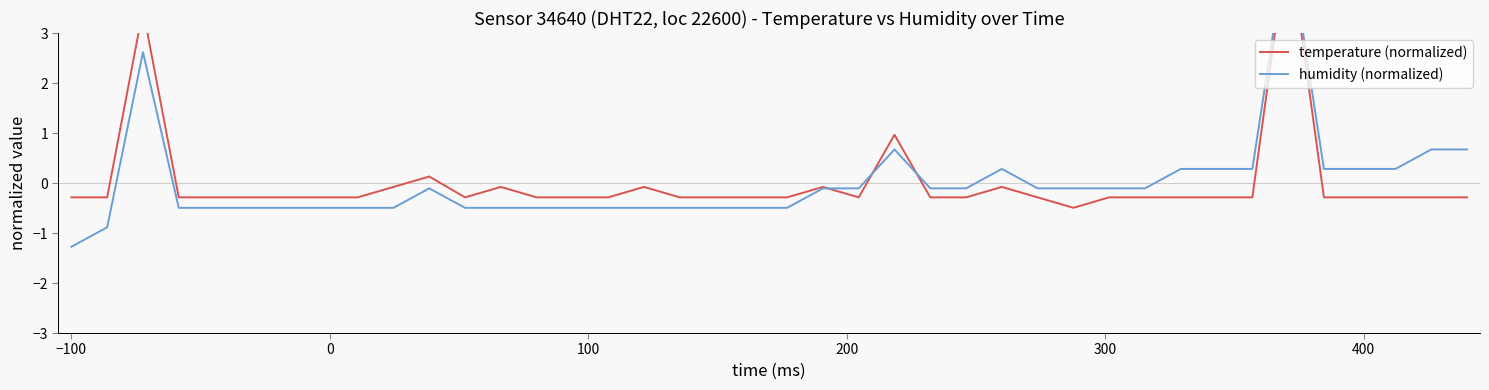

Reading left to right, transcribe all the data shown in this chart.

temperature (normalized): -0.3	-0.3	3.5	-0.3	-0.3	-0.3	-0.3	-0.3	-0.3	-0.1	0.1	-0.3	-0.1	-0.3	-0.3	-0.3	-0.1	-0.3	-0.3	-0.3	-0.3	-0.1	-0.3	1.0	-0.3	-0.3	-0.1	-0.3	-0.5	-0.3	-0.3	-0.3	-0.3	-0.3	4.9	-0.3	-0.3	-0.3	-0.3	-0.3
humidity (normalized): -1.3	-0.9	2.6	-0.5	-0.5	-0.5	-0.5	-0.5	-0.5	-0.5	-0.1	-0.5	-0.5	-0.5	-0.5	-0.5	-0.5	-0.5	-0.5	-0.5	-0.5	-0.1	-0.1	0.7	-0.1	-0.1	0.3	-0.1	-0.1	-0.1	-0.1	0.3	0.3	0.3	5.0	0.3	0.3	0.3	0.7	0.7